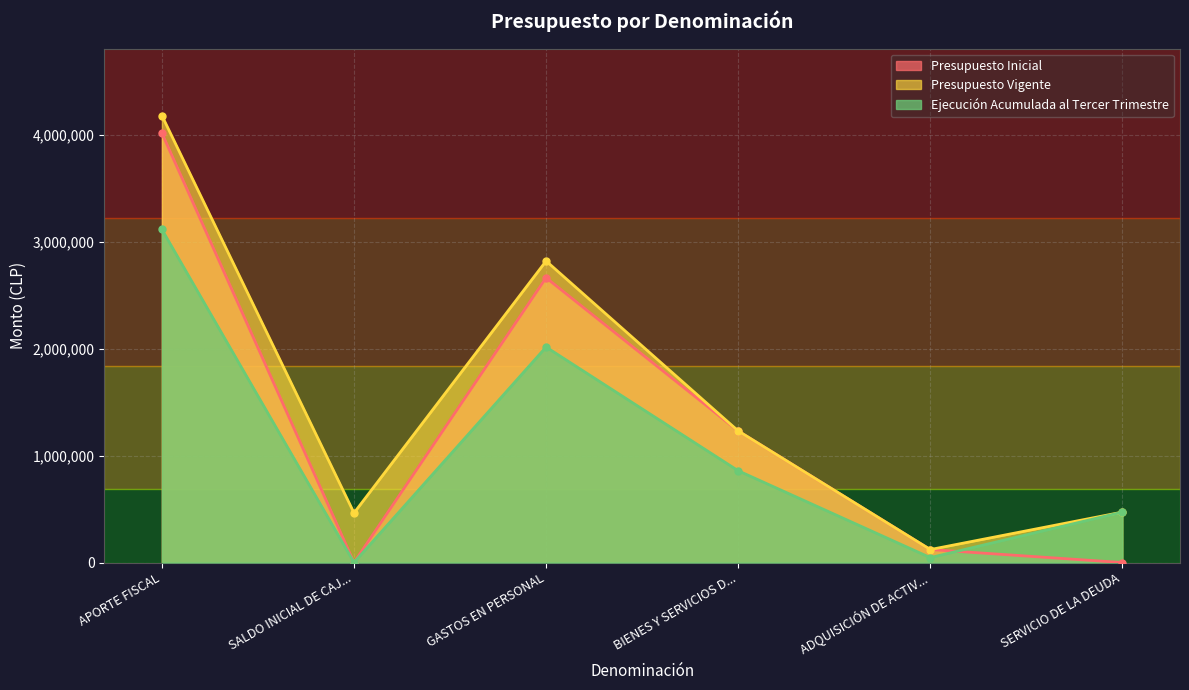

List the series in order of their overall mean, highest first.

Presupuesto Vigente, Presupuesto Inicial, Ejecución Acumulada al Tercer Trimestre